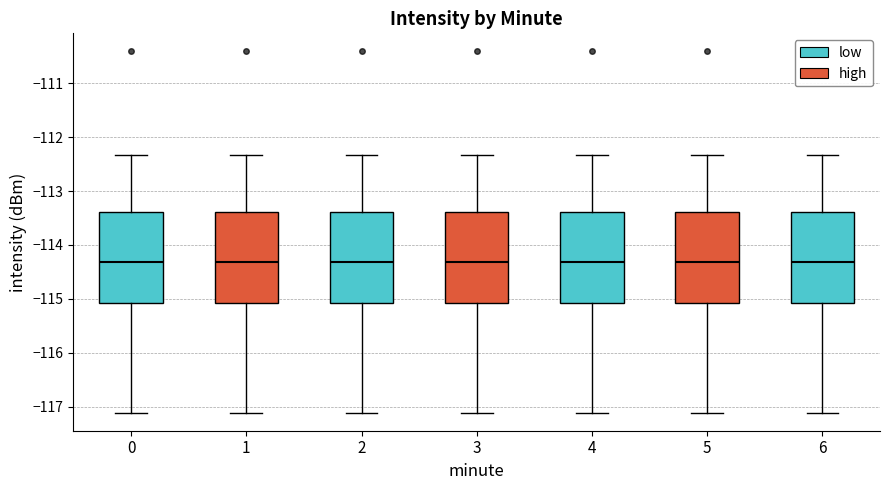

Reading left to right, transcribe this box plot: for each box, give where its median line is, the range the box spans, and where its two whiskers end, as read against the y-axis. The values are not printed on the chart, so give them approximately, as read against the axis.

0: median -114.3, box -115.1 to -113.4, whiskers -117.1 to -112.3
1: median -114.3, box -115.1 to -113.4, whiskers -117.1 to -112.3
2: median -114.3, box -115.1 to -113.4, whiskers -117.1 to -112.3
3: median -114.3, box -115.1 to -113.4, whiskers -117.1 to -112.3
4: median -114.3, box -115.1 to -113.4, whiskers -117.1 to -112.3
5: median -114.3, box -115.1 to -113.4, whiskers -117.1 to -112.3
6: median -114.3, box -115.1 to -113.4, whiskers -117.1 to -112.3